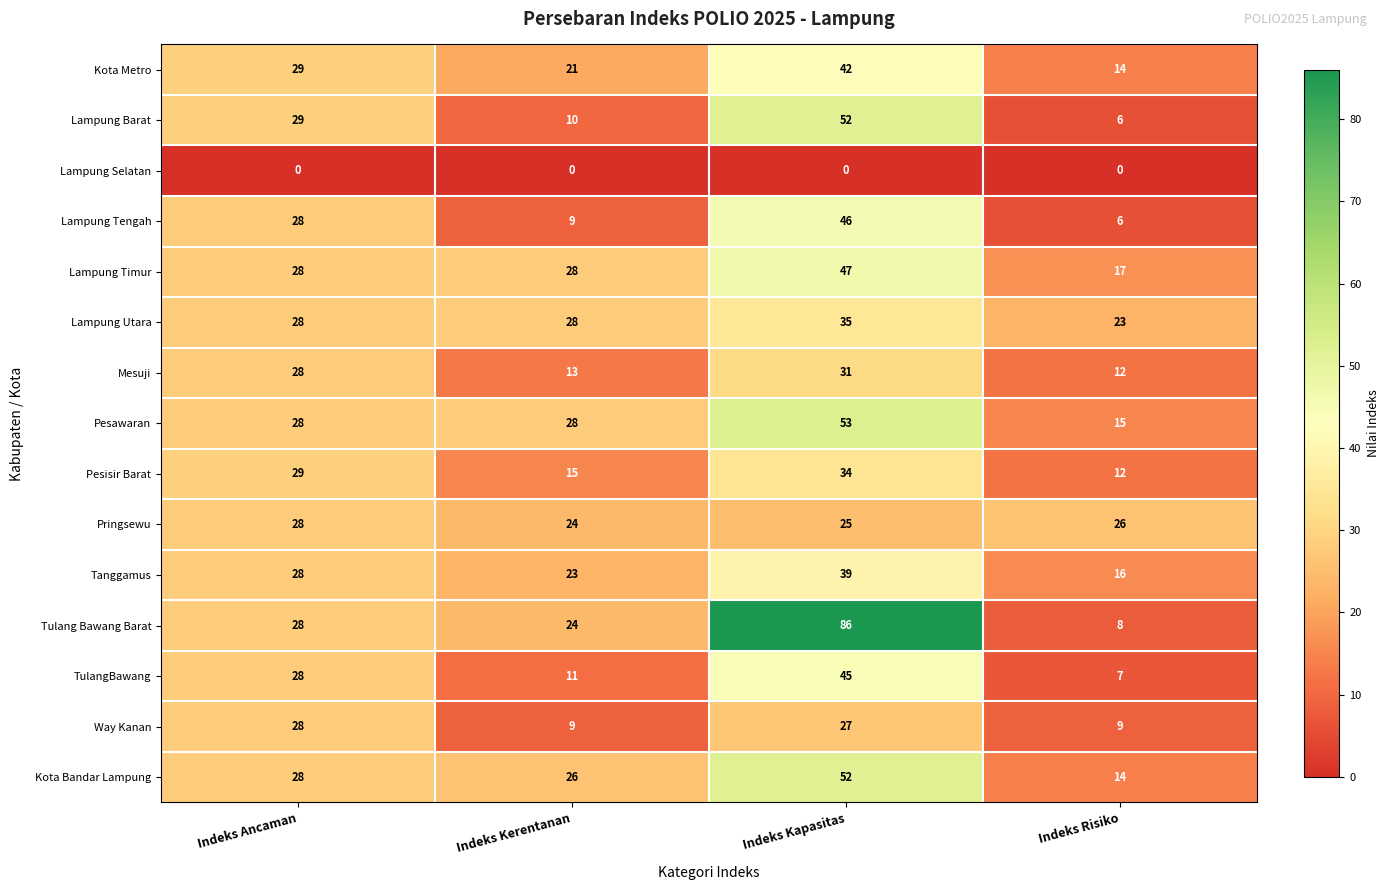

What is the lowest value of the Kota Metro series?

14